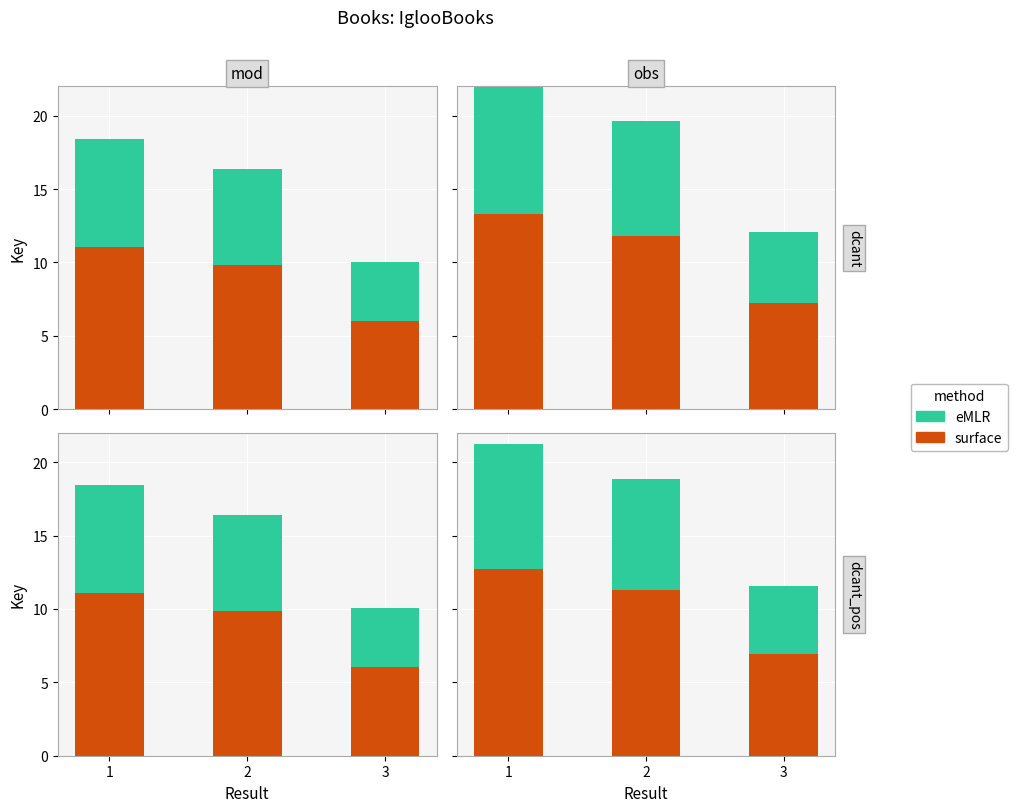

At which label is eMLR closest to 6?

3